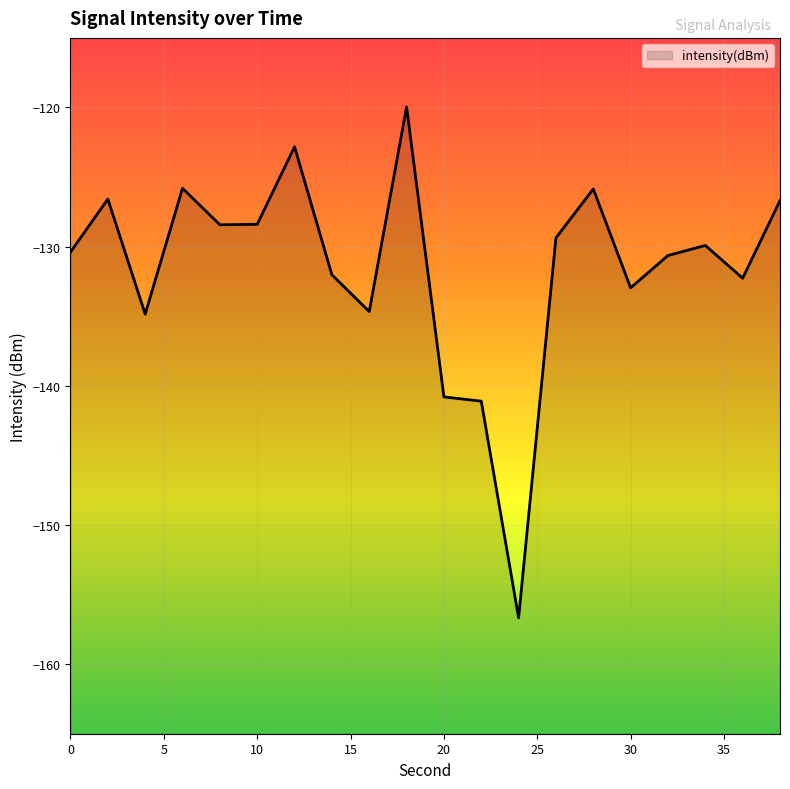

The chart shows a value of -129.9 at 34. True or false?

True